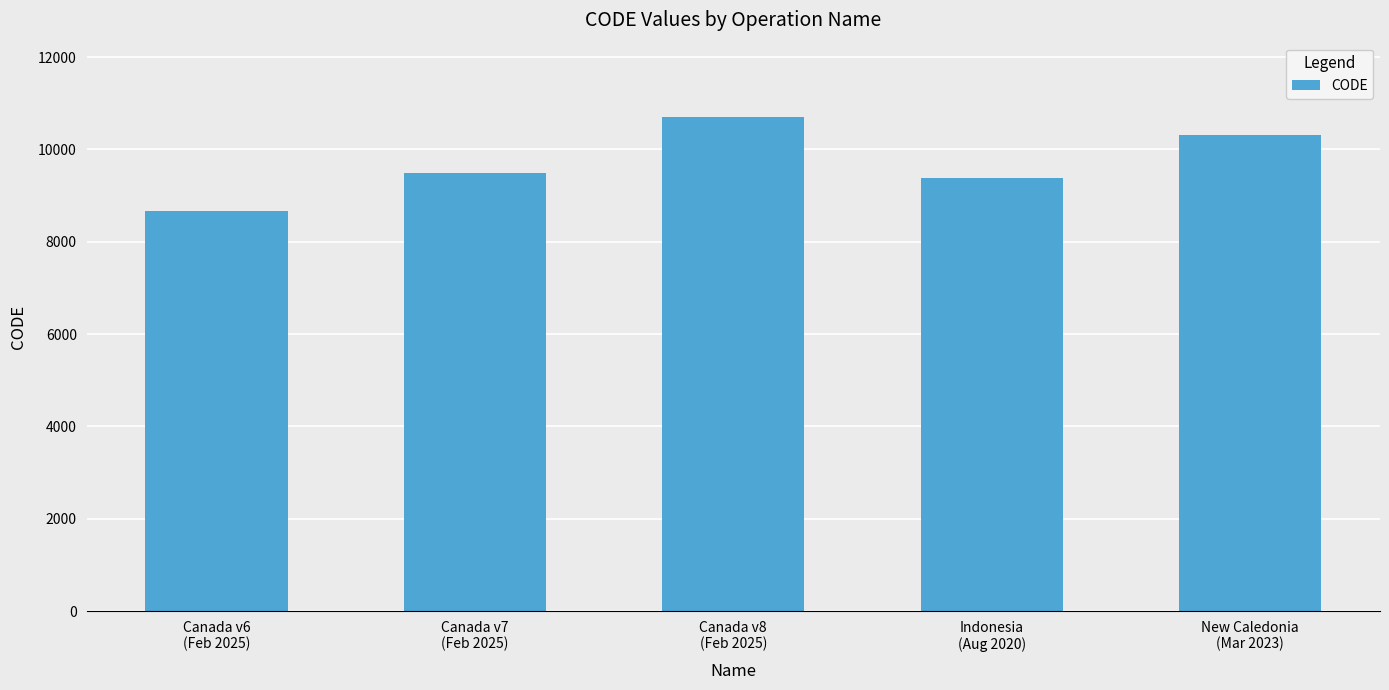

True or false: the data shows 9483 at Canada v7
(Feb 2025).

True